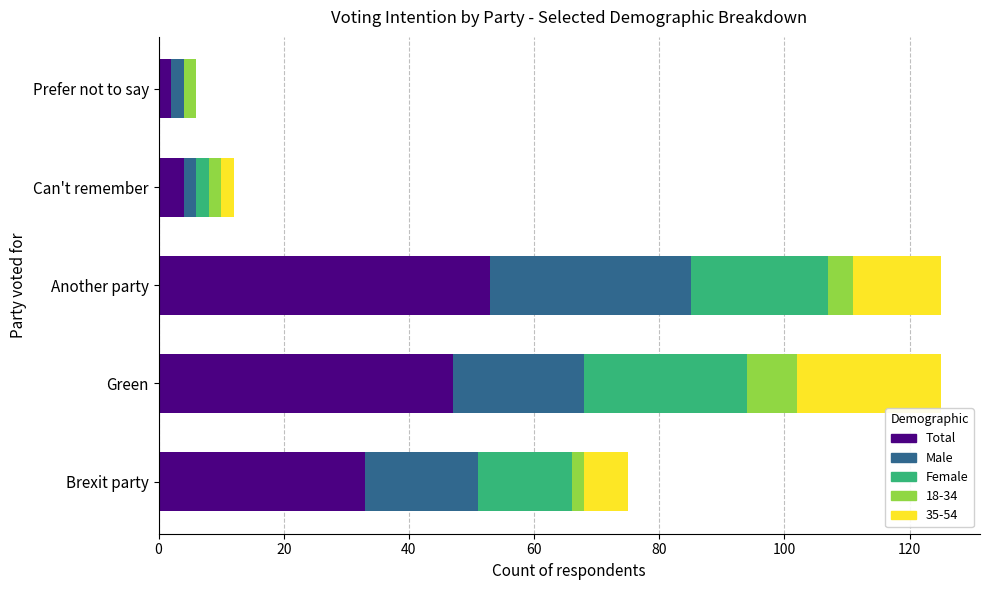

How many categories are shown in the chart?

5